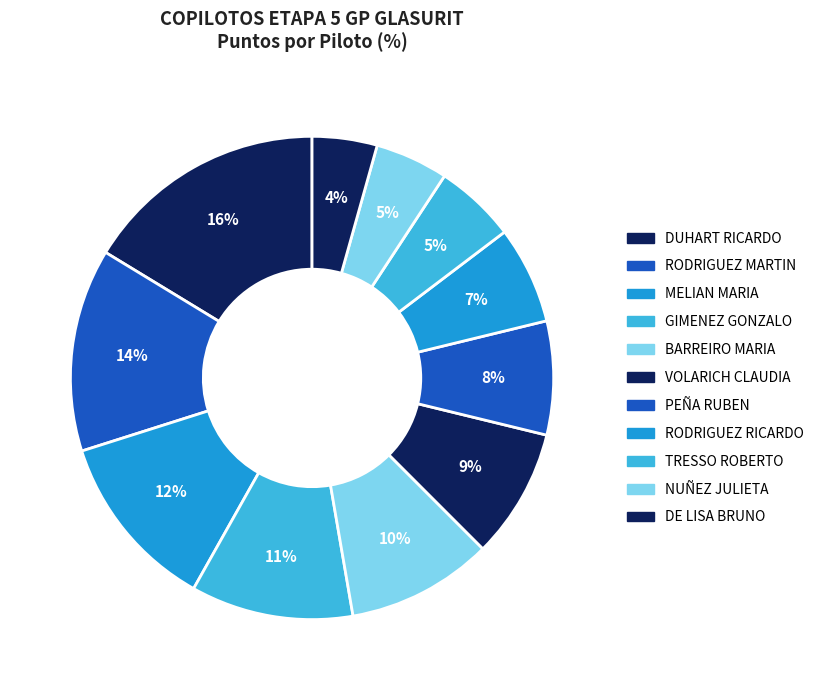

Which has a higher value, PEÑA RUBEN or GIMENEZ GONZALO?

GIMENEZ GONZALO